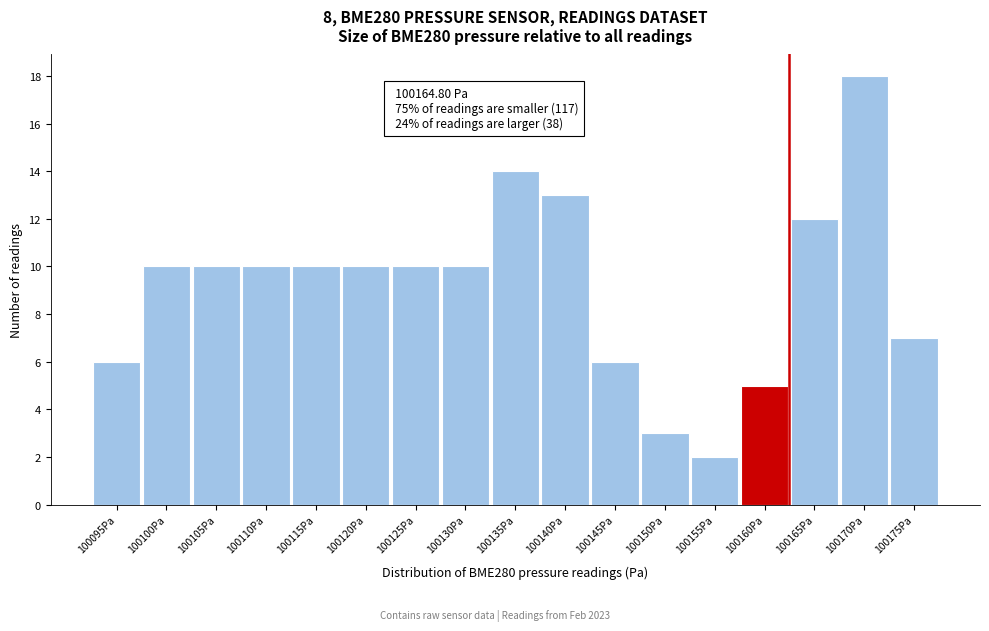

Reading left to right, what are all the values shown in this chart?

100095Pa=6	100100Pa=10	100105Pa=10	100110Pa=10	100115Pa=10	100120Pa=10	100125Pa=10	100130Pa=10	100135Pa=14	100140Pa=13	100145Pa=6	100150Pa=3	100155Pa=2	100160Pa=5	100165Pa=12	100170Pa=18	100175Pa=7